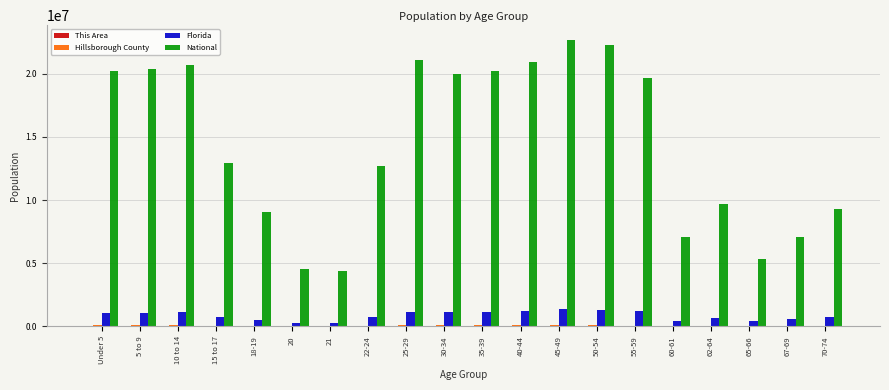

Which series has the largest total across all categories?

National